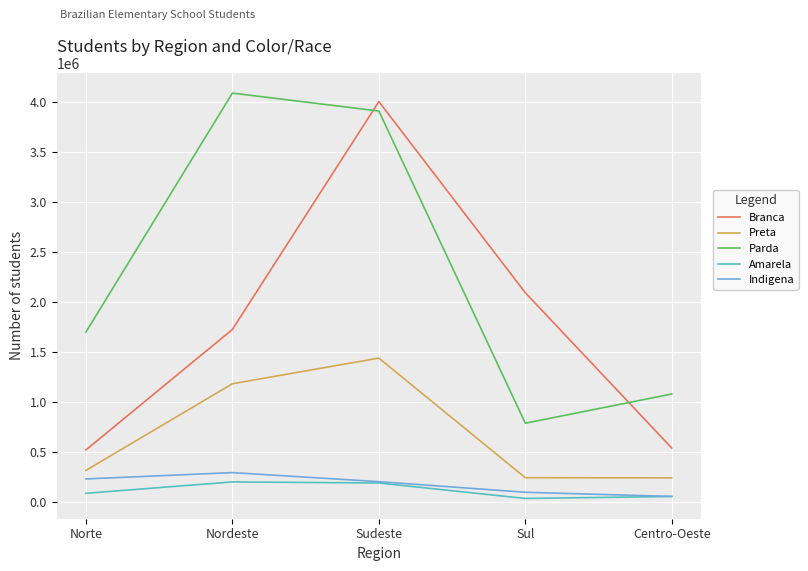

True or false: Parda and Indigena intersect in this chart.

False